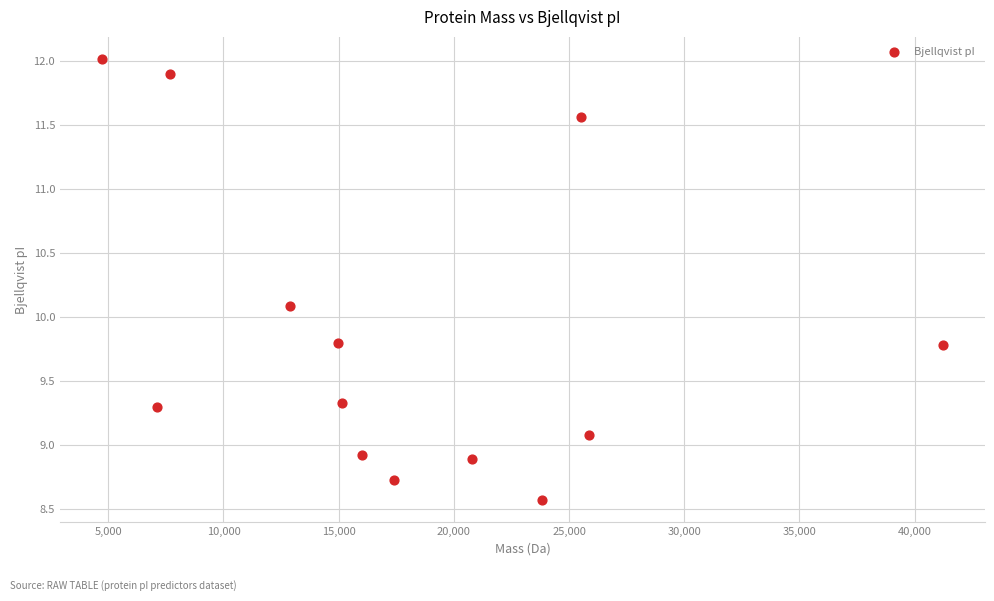

What is the range of Y values (max minus min)?

3.5